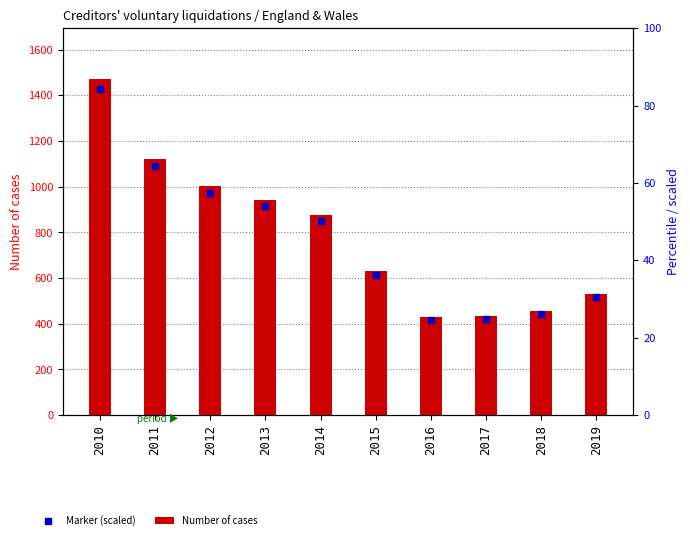

At which category is the sum across all series the highest?

2010